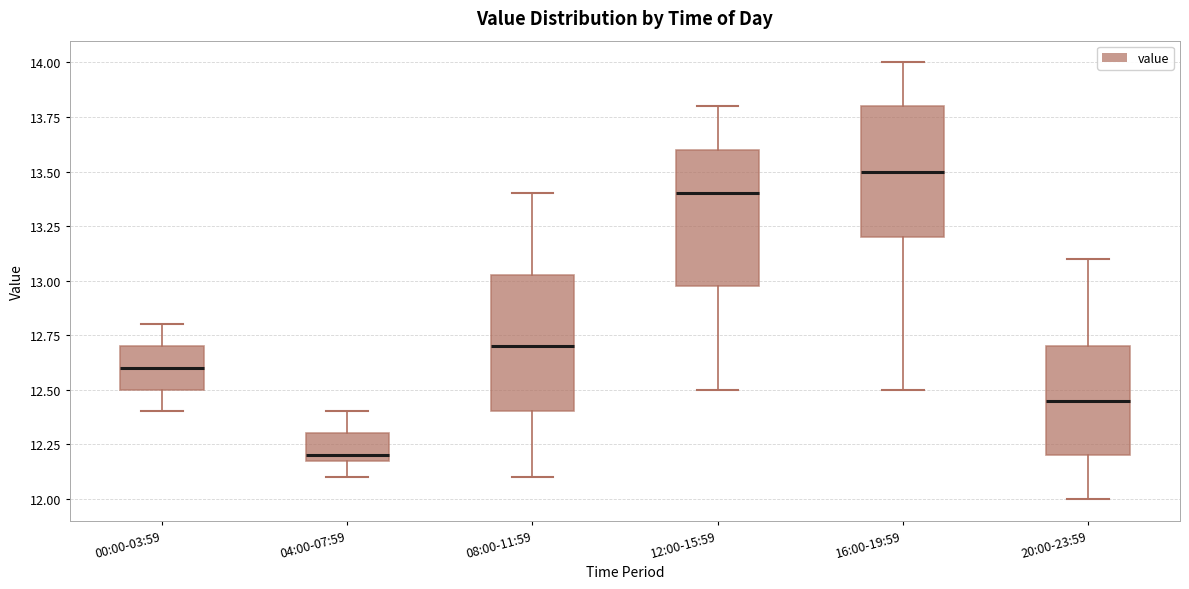

Where does the median line of the box for 00:00-03:59 sit on the y-axis? The values are not printed on the chart, so give them approximately, as read against the axis.

12.60